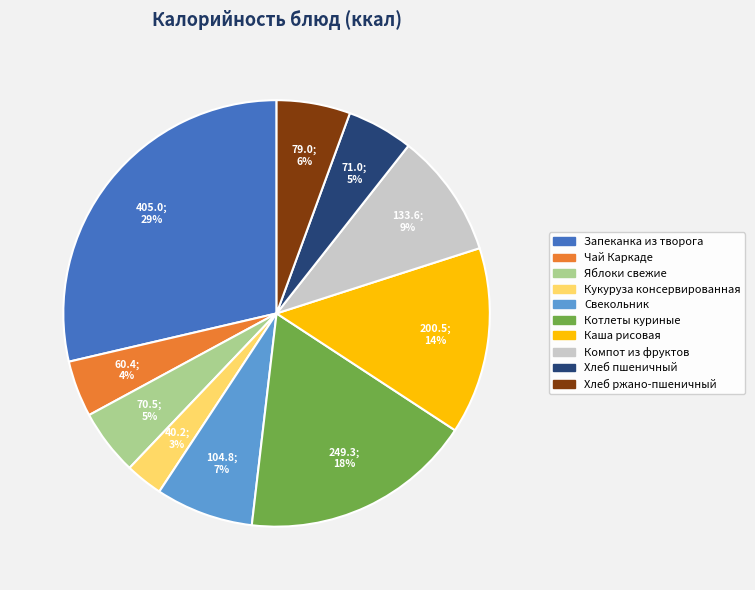

Between Запеканка из творога and Свекольник, which is larger?

Запеканка из творога